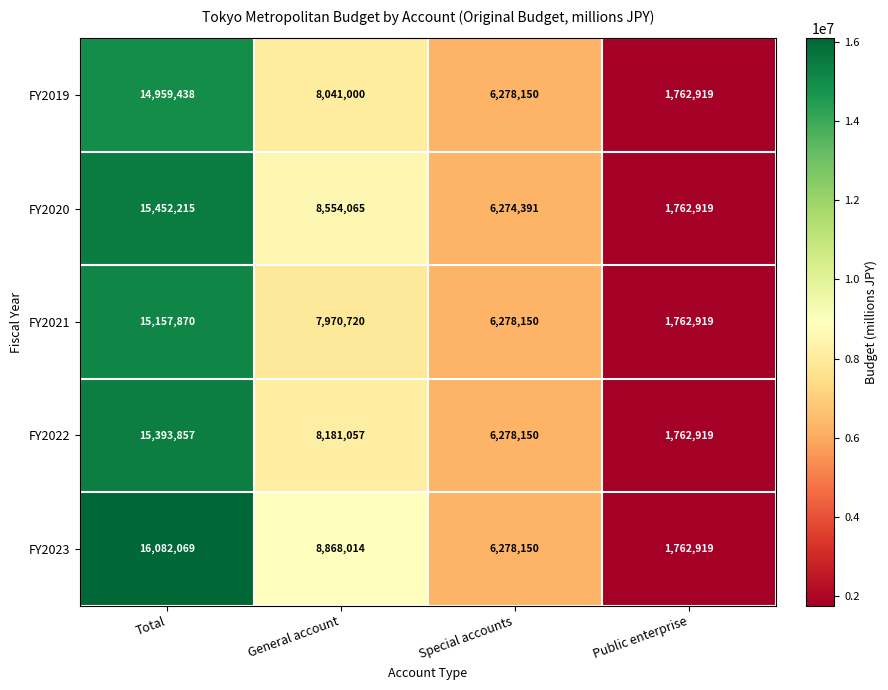

The FY2022 series shows 1762919 at Public enterprise. True or false?

True